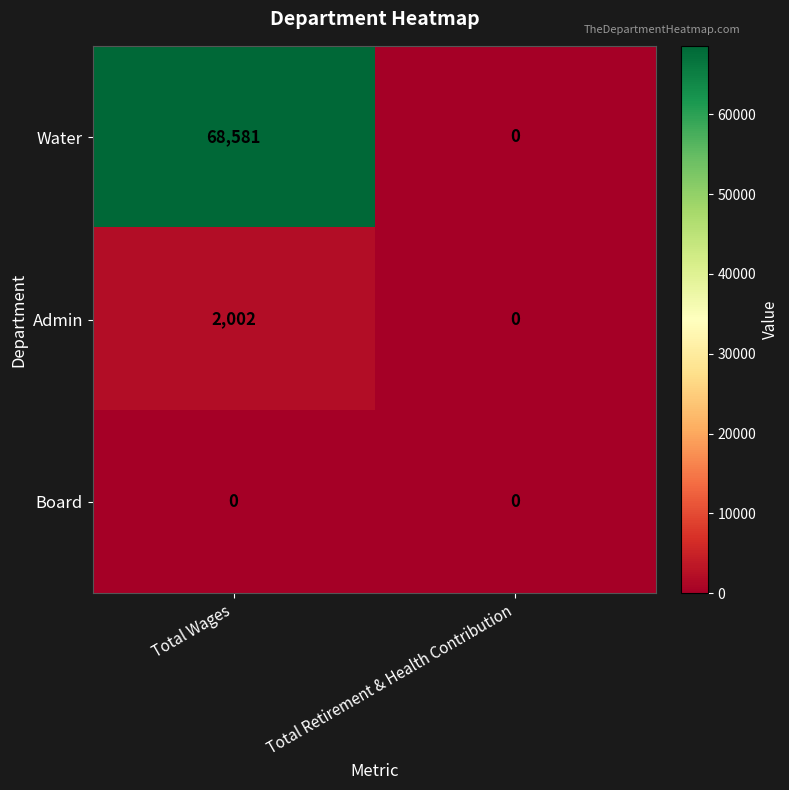

Which series has the largest total across all categories?

Water